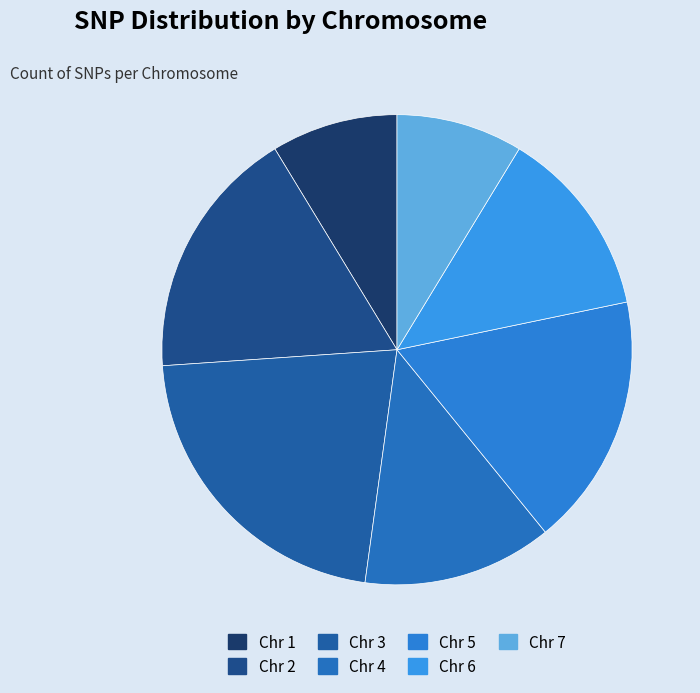

Rank the categories by value from highest to lowest.

Chr 3, Chr 2, Chr 5, Chr 4, Chr 6, Chr 1, Chr 7